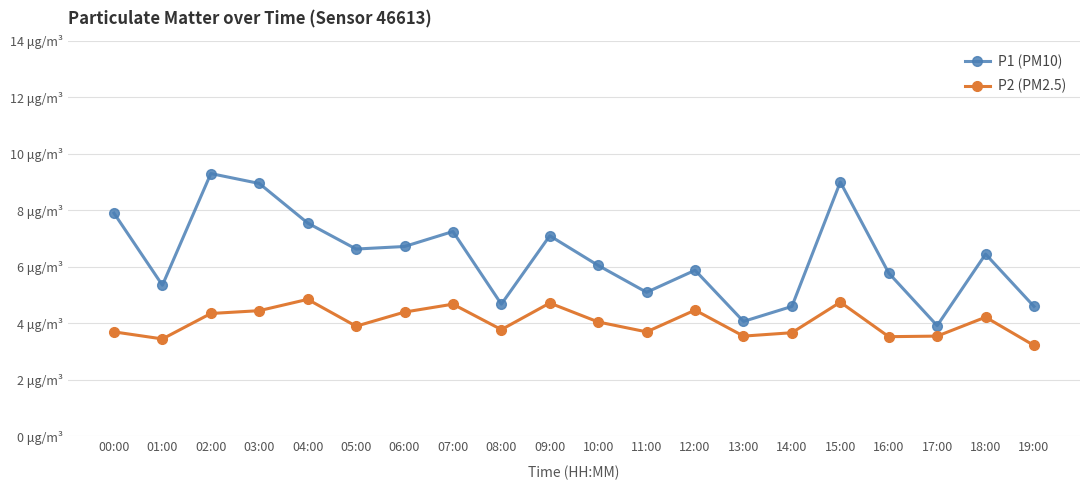

What position from the right is 04:00?

16